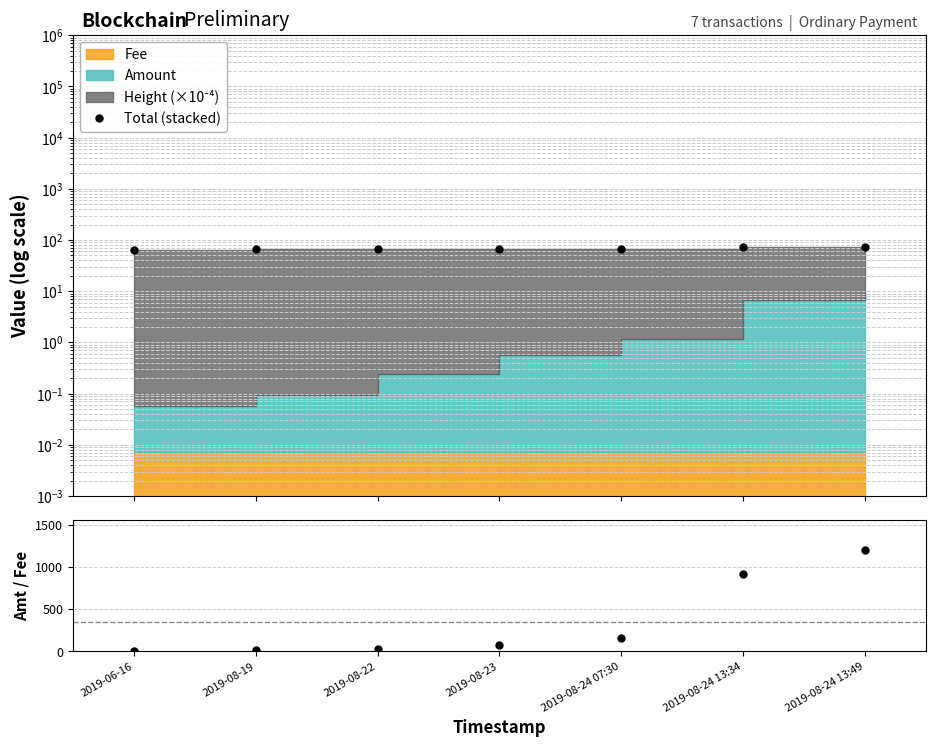

What is the spread (max minus min) of values at 2019-08-24 13:49?

1125.2